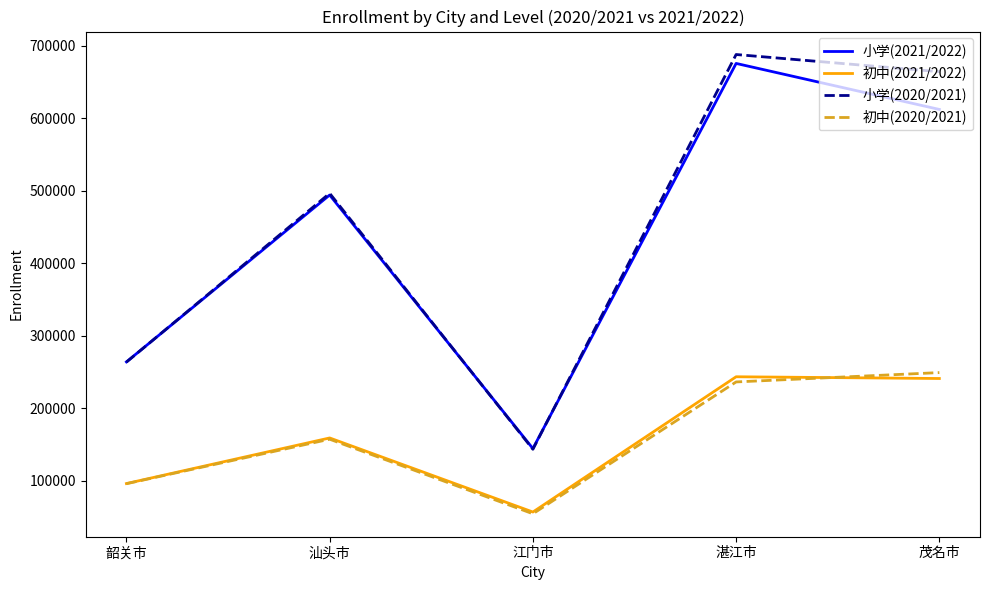

What is the total value across all series at 茂名市?

1767426